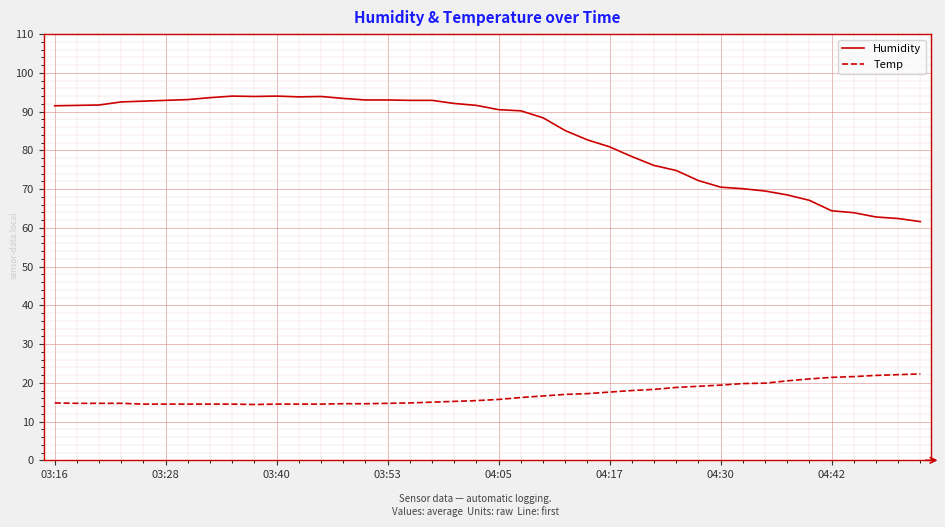

Which series has the largest total across all categories?

Humidity